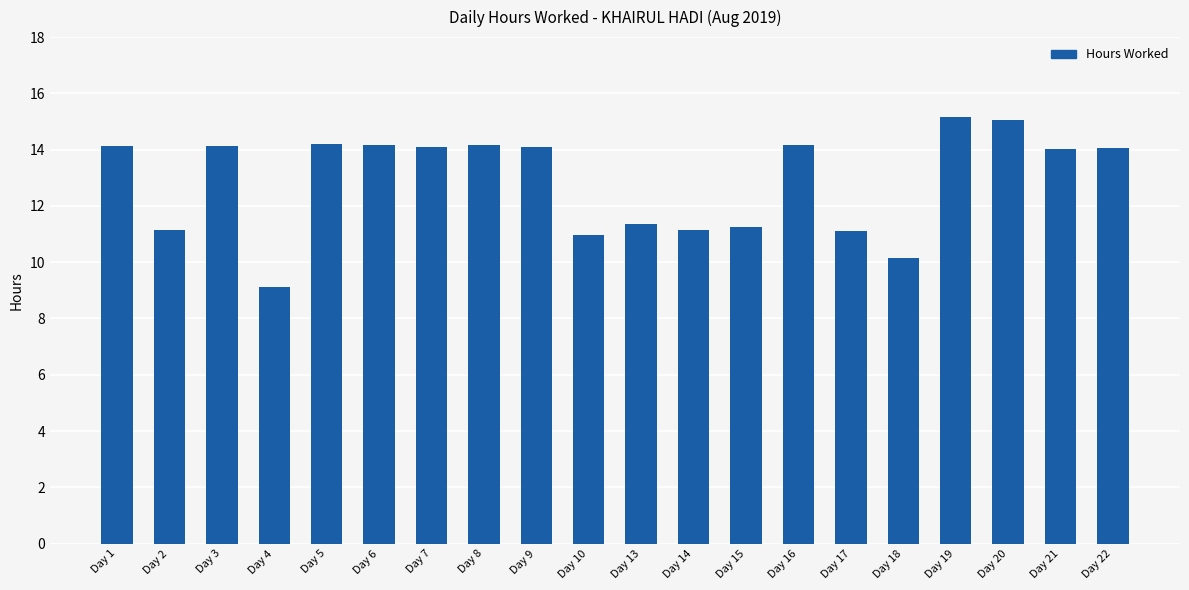

What is the change in value from Day 19 to Day 21?

-1.1